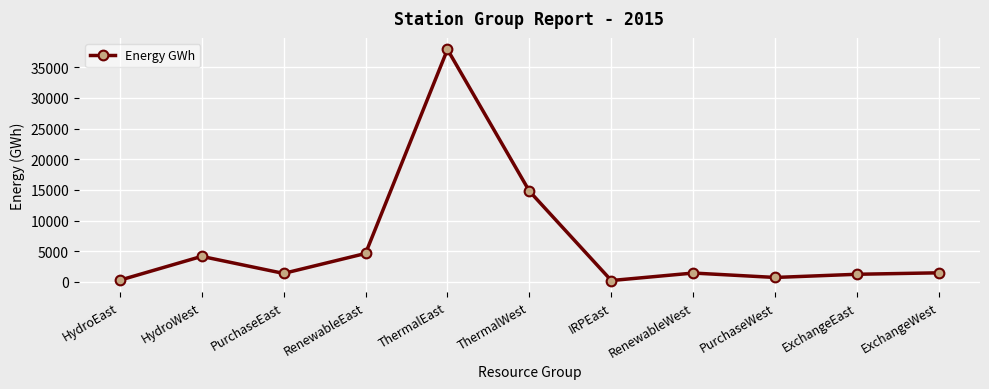

Between ExchangeWest and RenewableEast, which is larger?

RenewableEast